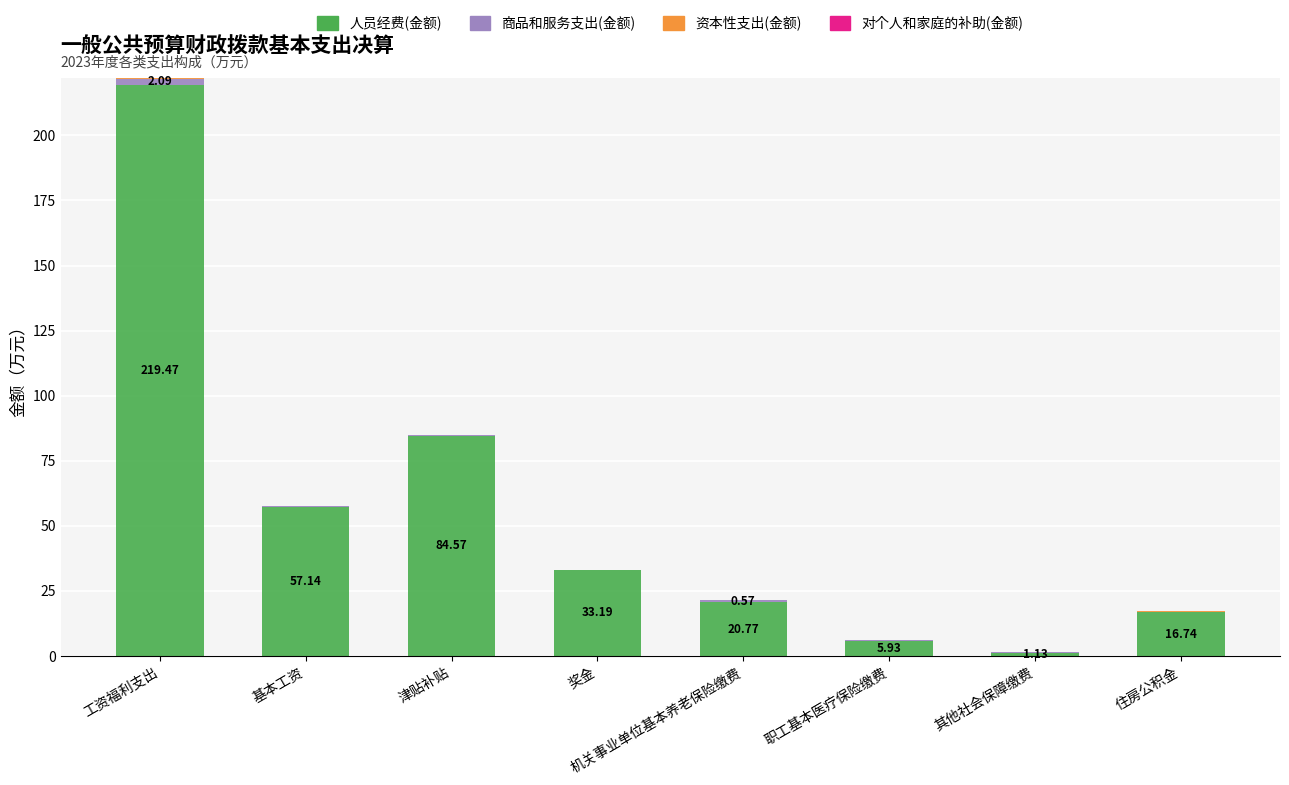

Which category has the highest value in the 人员经费(金额) series?

工资福利支出